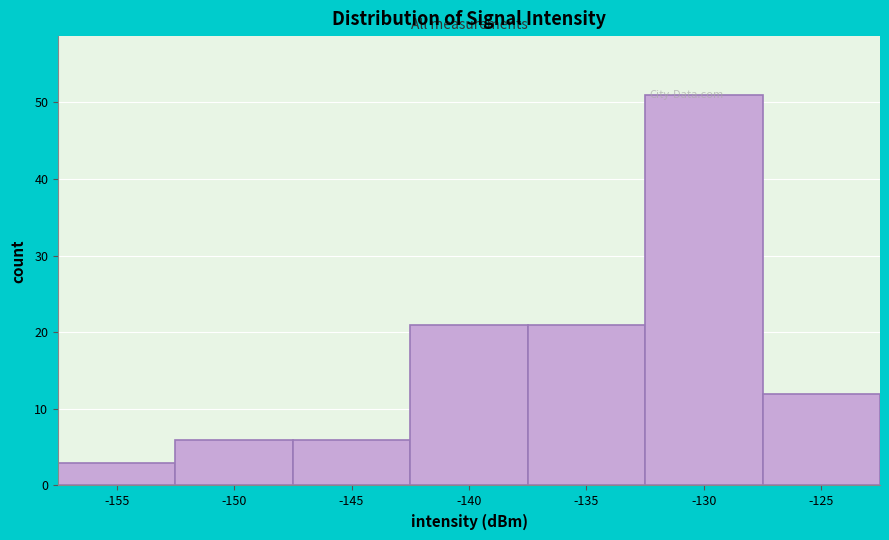

True or false: the data shows 12 at -125.

True